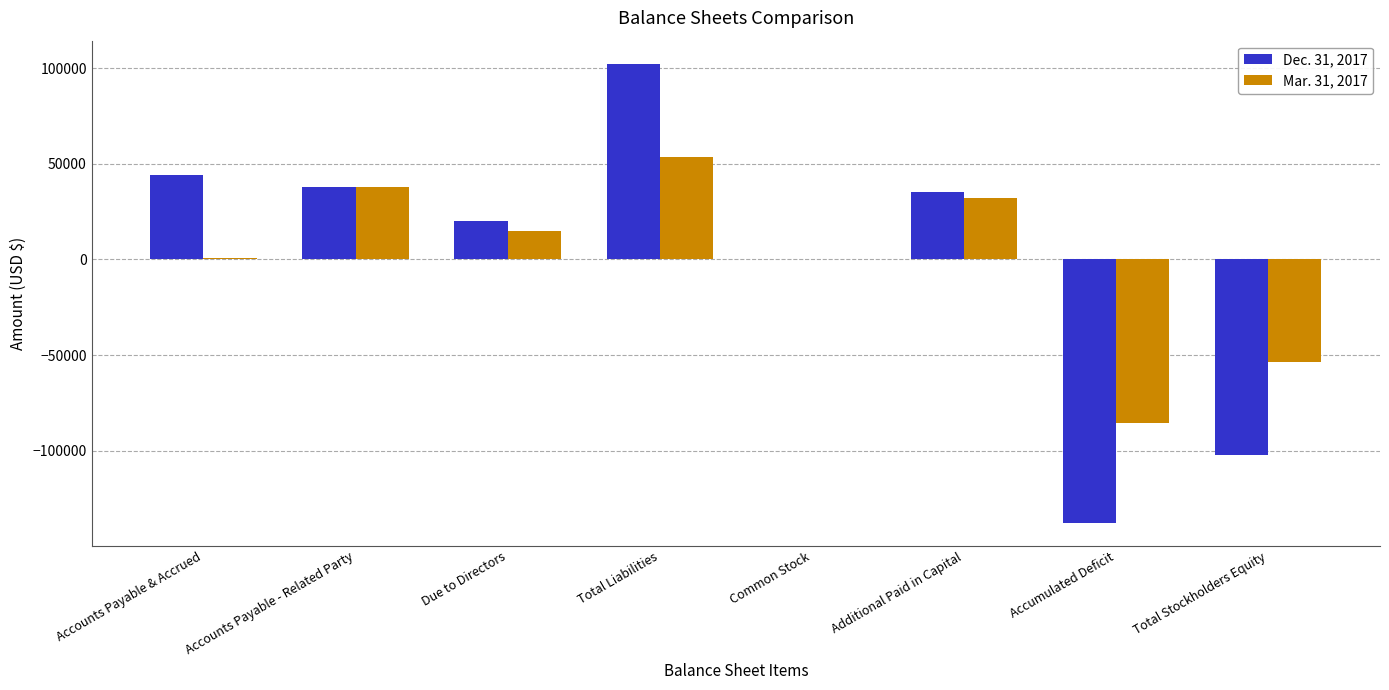

What is the approximate value of Dec. 31, 2017 at Total Stockholders Equity, to the nearest 100?

-102300